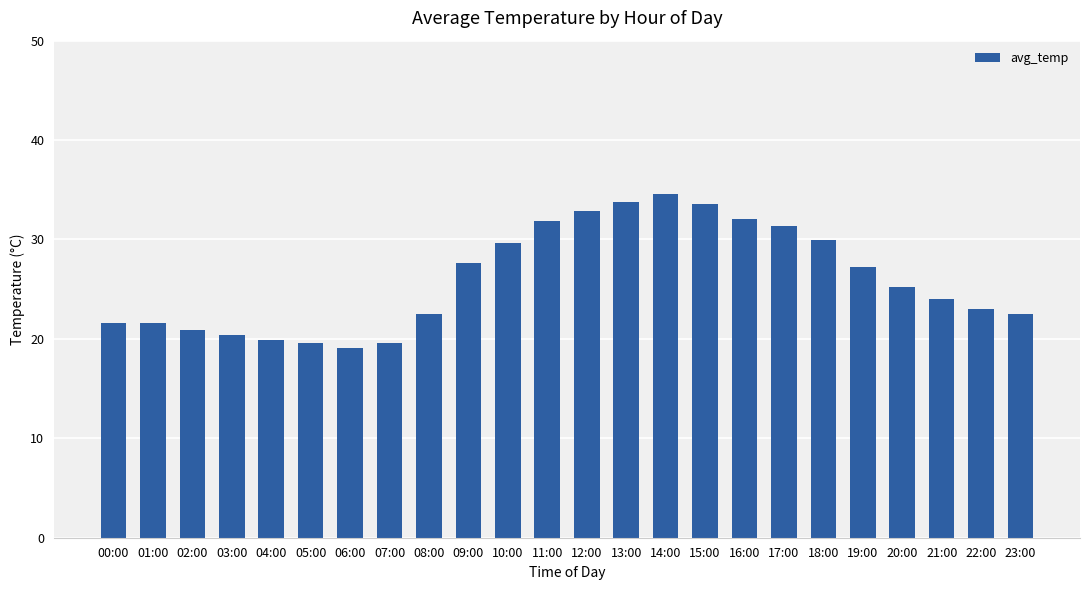

What is the smallest value displayed?

19.1